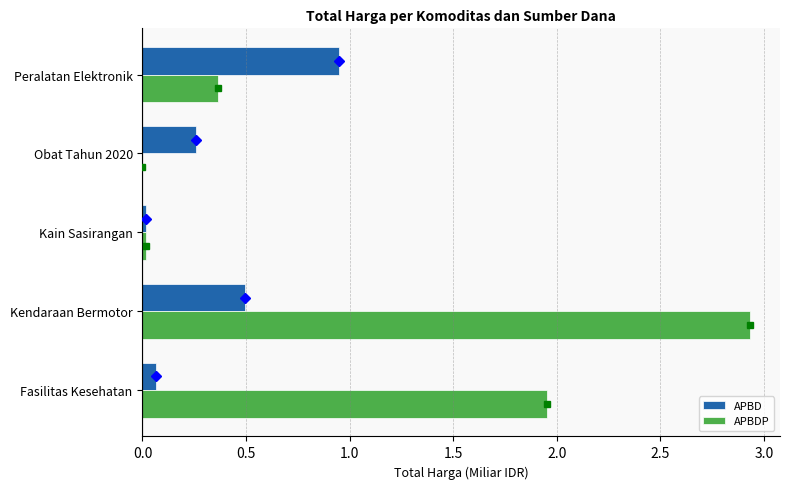

True or false: APBDP has a value of 4.0 at Kendaraan Bermotor.

False